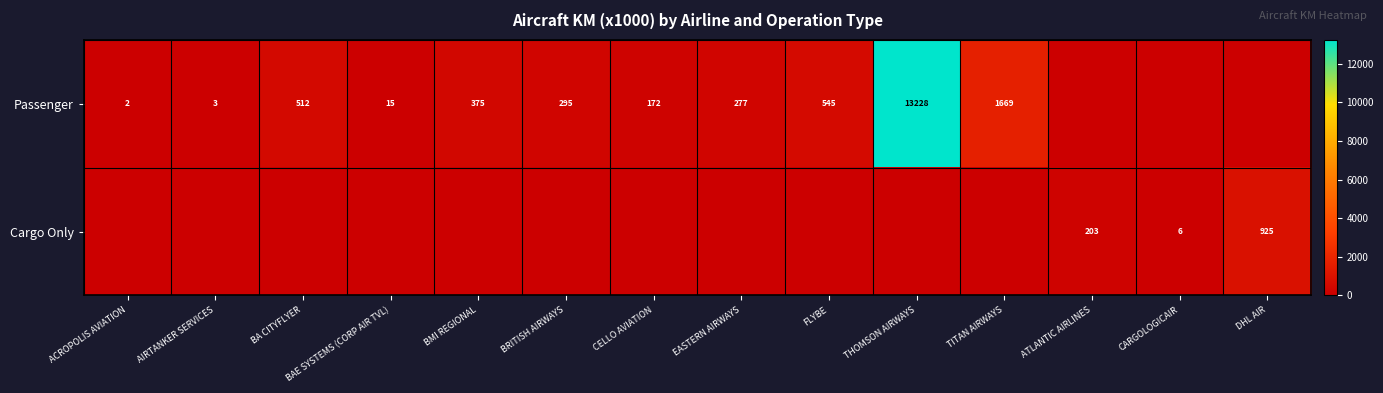

Is it true that Passenger equals 202 at BMI REGIONAL?

False